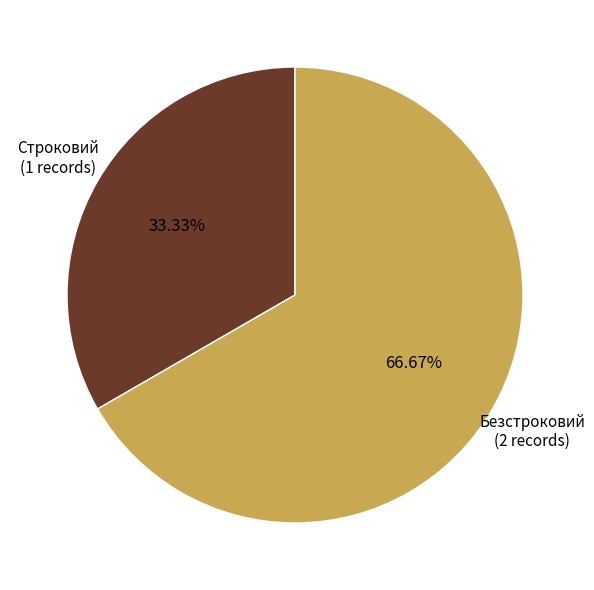

Which has a higher value, Безстроковий or Строковий?

Безстроковий